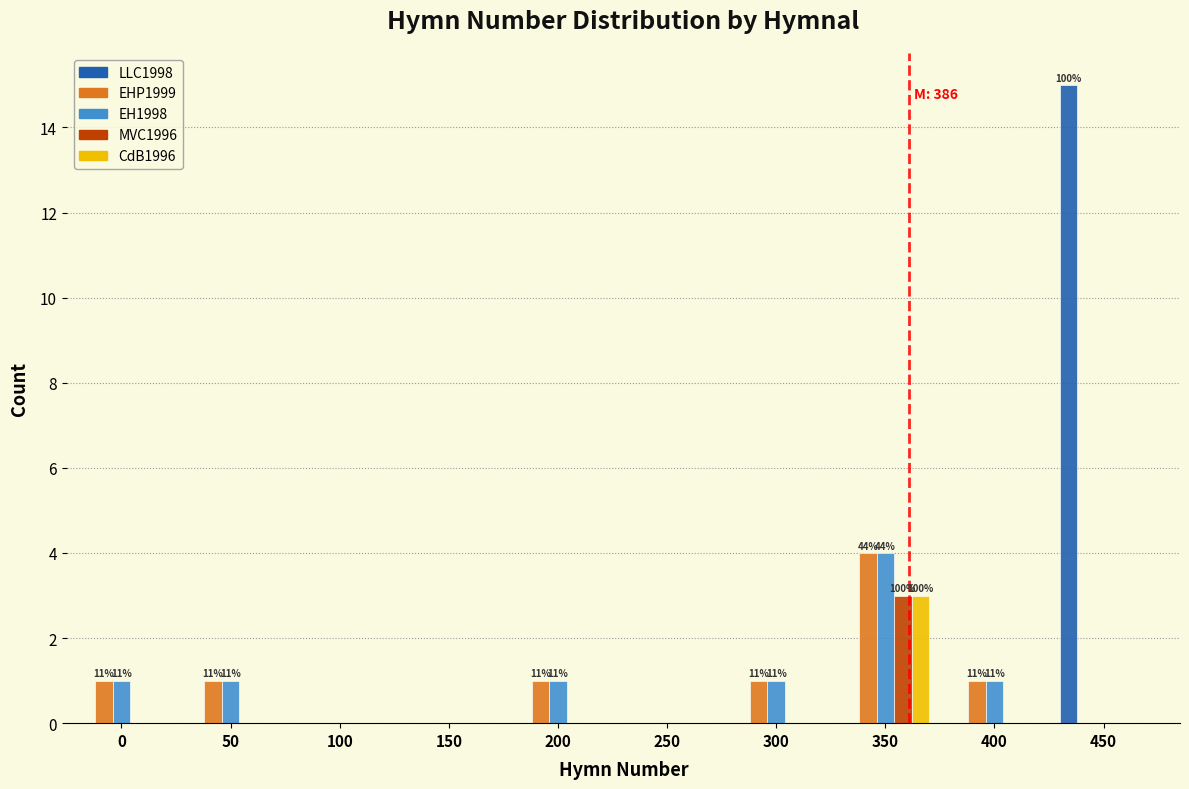

Is the value of CdB1996 at 300 greater than the value of EHP1999 at 350?

No